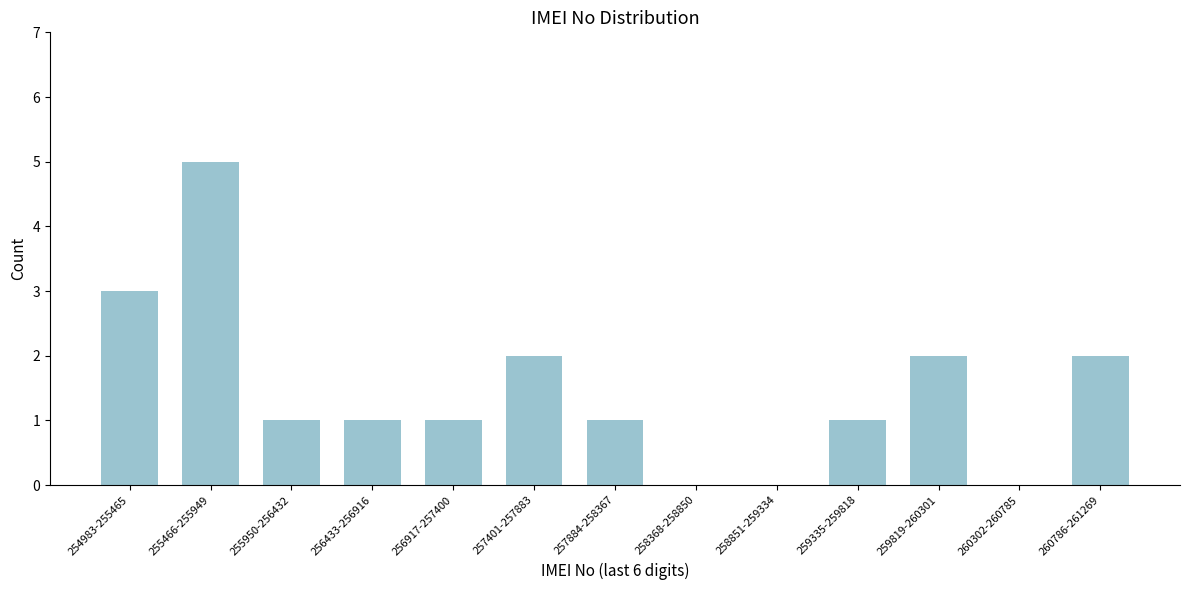

Reading left to right, transcribe all the data shown in this chart.

254983-255465=3	255466-255949=5	255950-256432=1	256433-256916=1	256917-257400=1	257401-257883=2	257884-258367=1	258368-258850=0	258851-259334=0	259335-259818=1	259819-260301=2	260302-260785=0	260786-261269=2